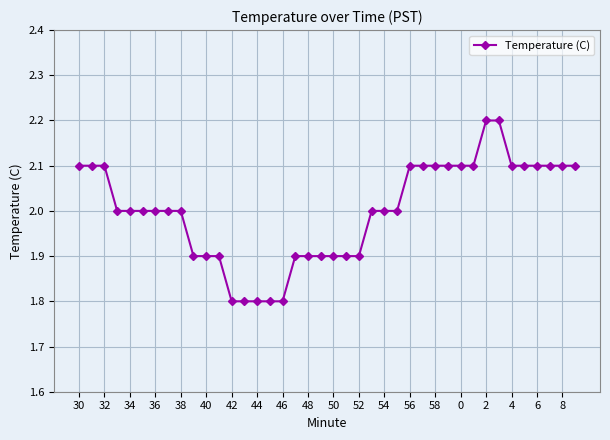

What is the difference between the maximum and minimum values?

0.4